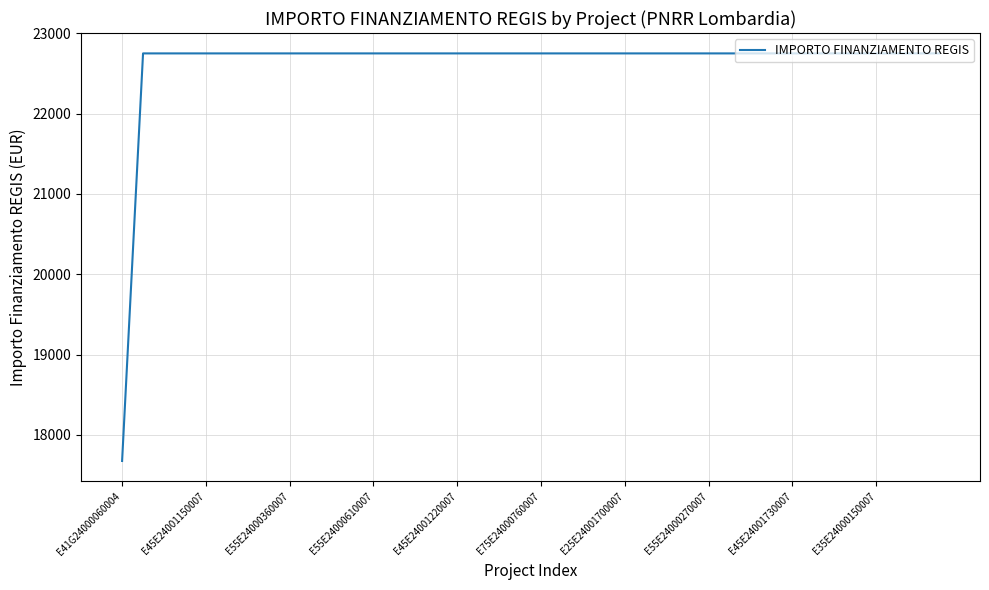

What is the difference between the maximum and minimum values?

5075.2